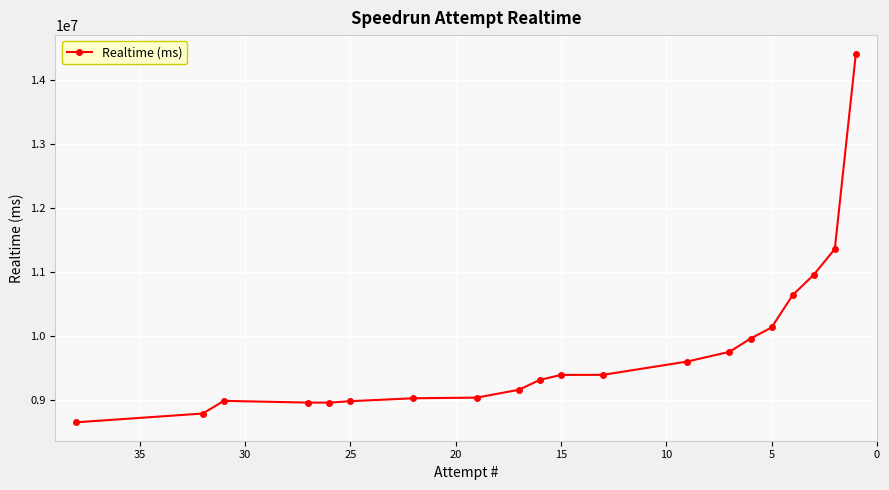

How many values exceed 9388112?

9